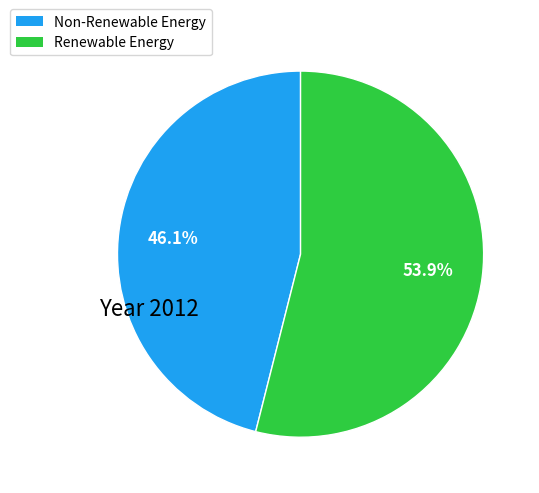

Is there any slice that represents more than half of the pie?

Yes